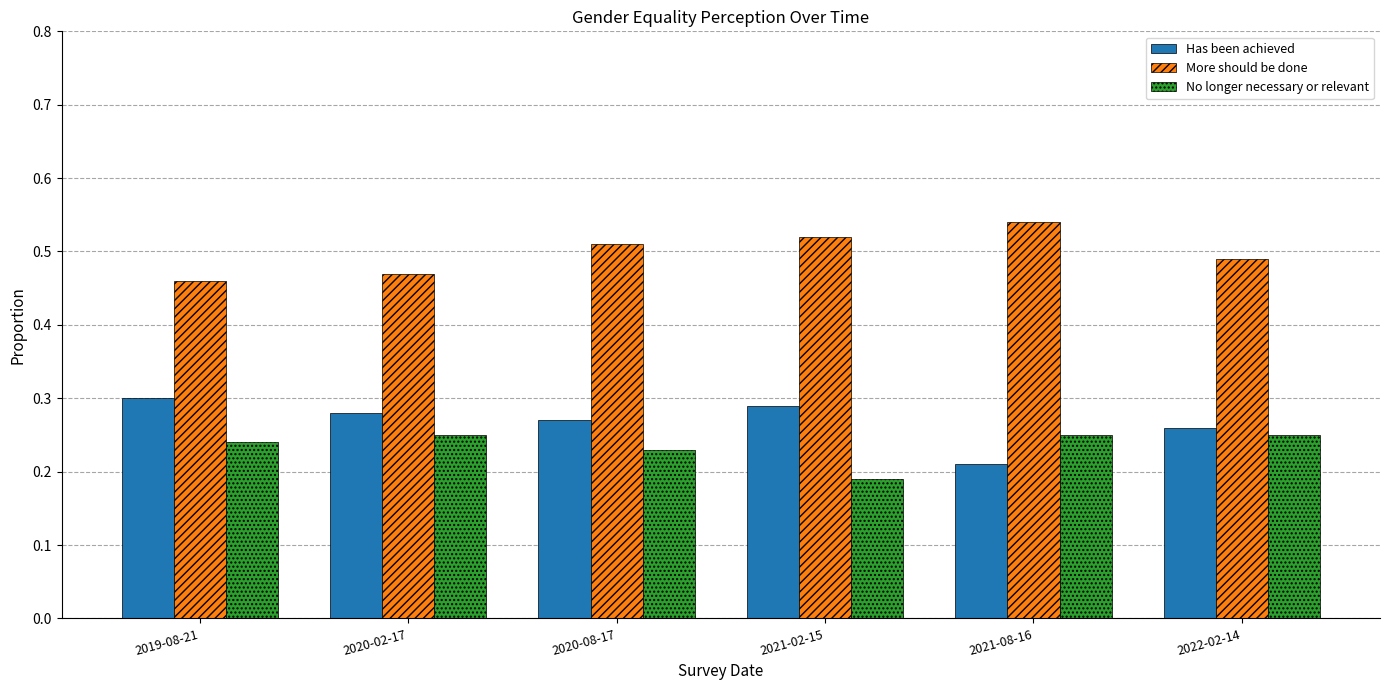

Which category has the highest value in the More should be done series?

2021-08-16